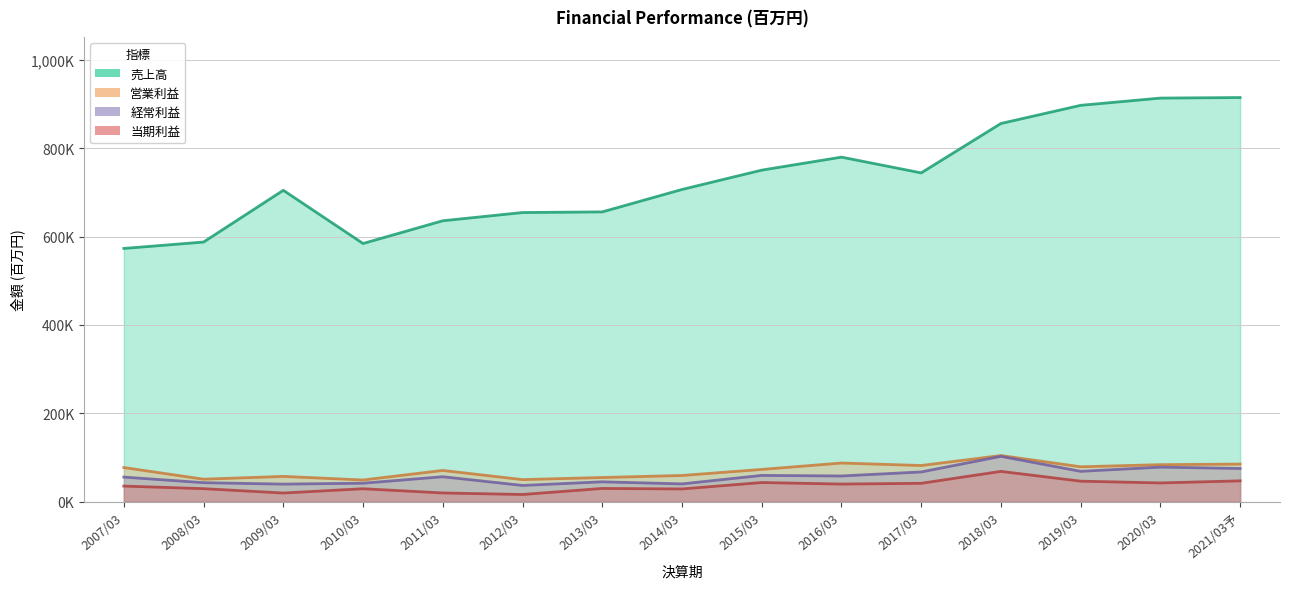

List the series in order of their peak value, highest first.

売上高, 営業利益, 経常利益, 当期利益